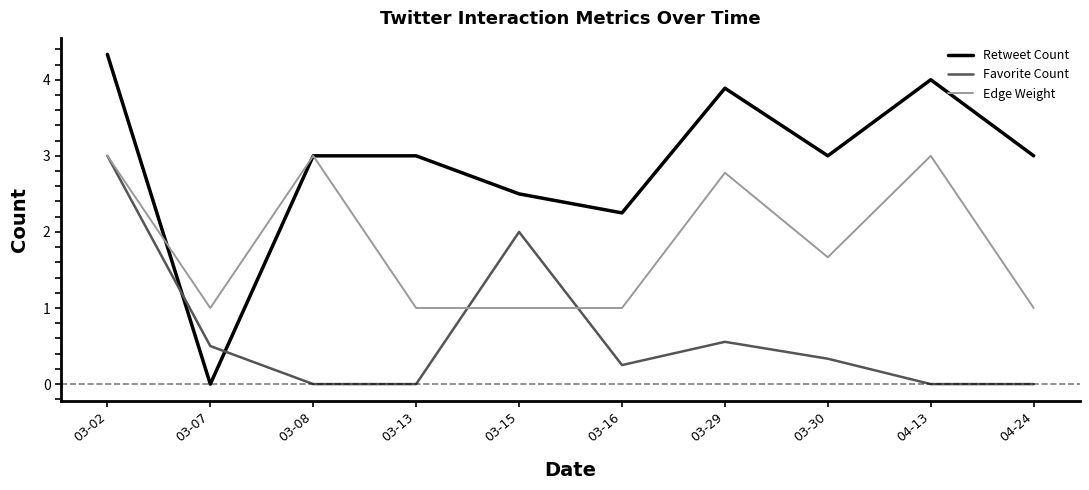

What is the total value across all series at 03-16?

3.5